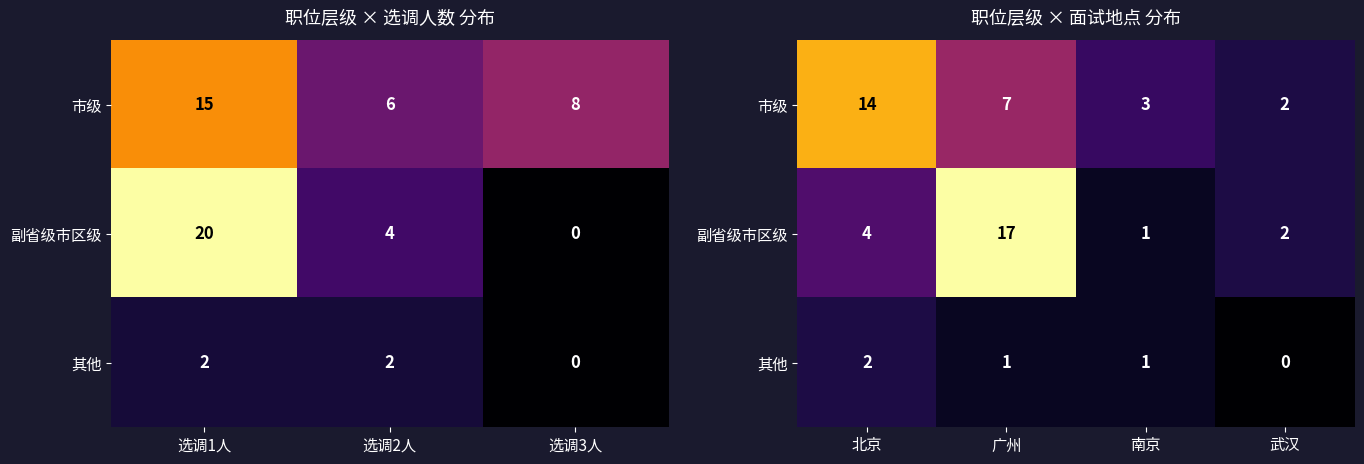

True or false: 其他 has a value of 0 at 武汉.

True